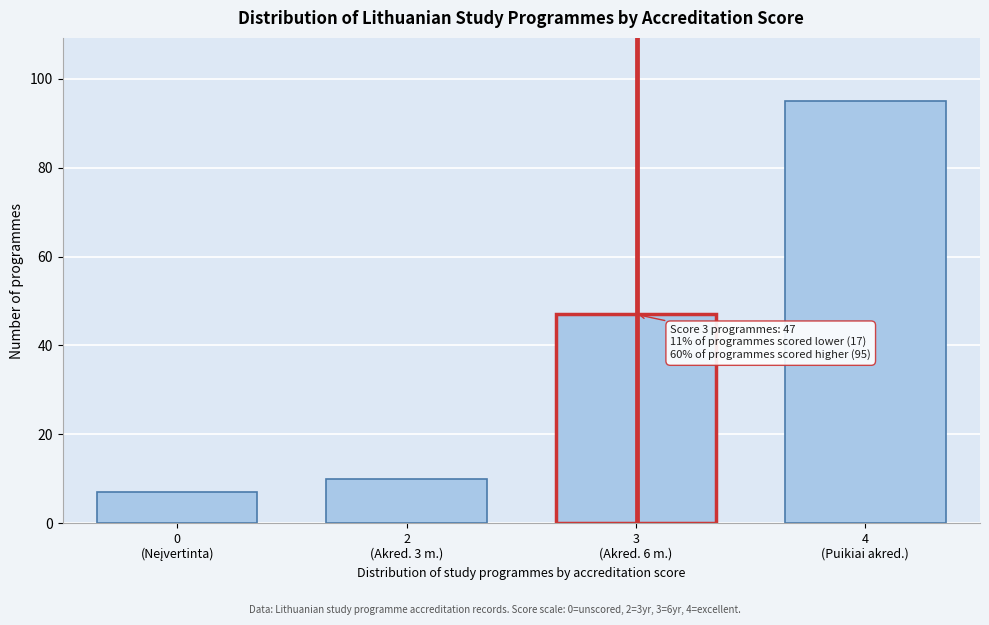

Reading left to right, list all the values displayed in this chart.

7	10	47	95